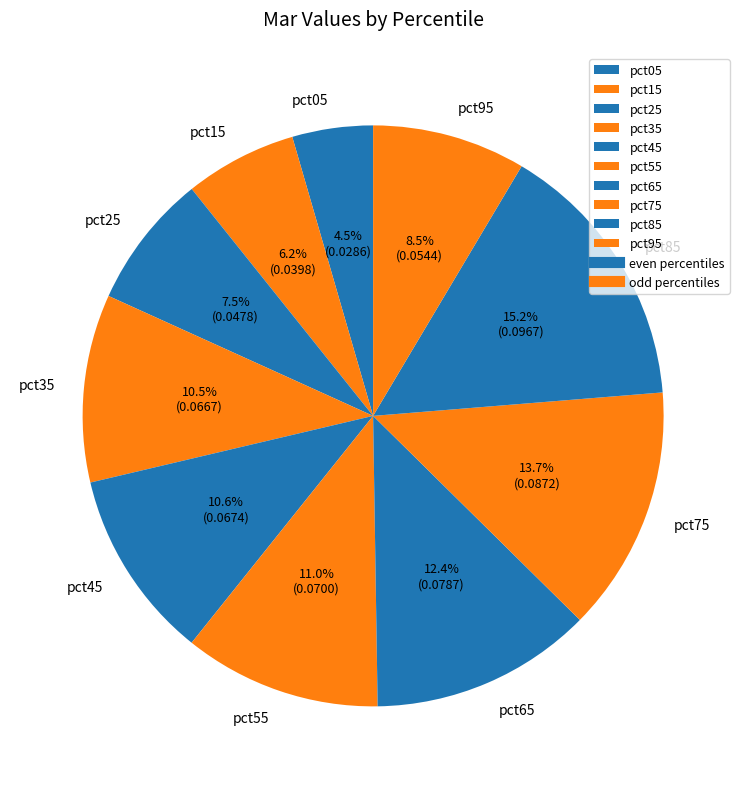

What percentage is the pct55 slice, to the nearest percent?

11%